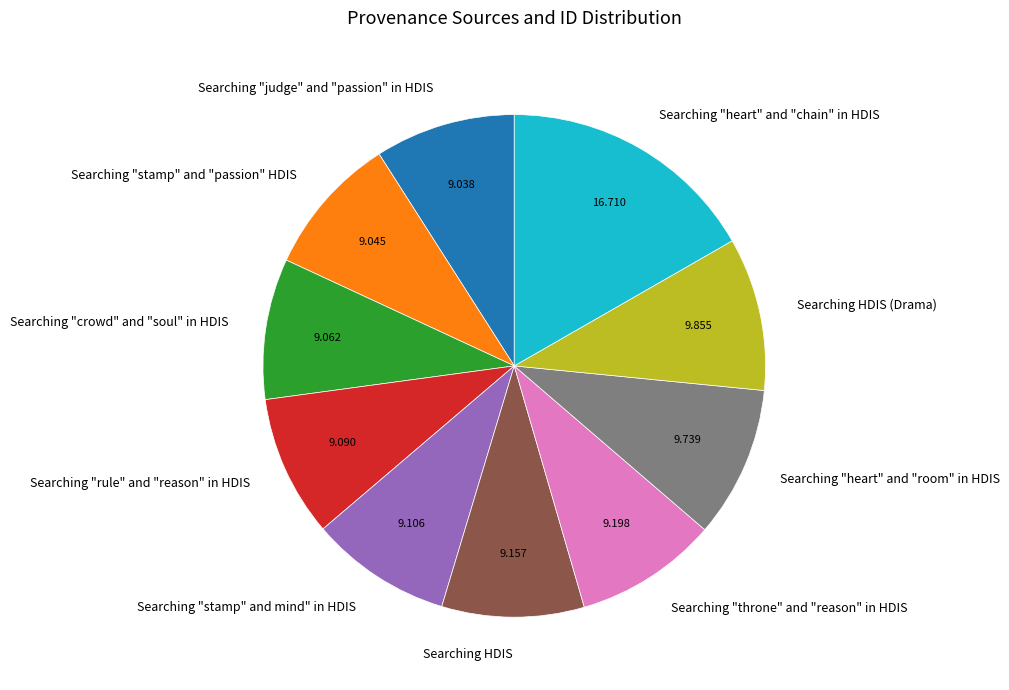

Does any single category account for the majority?

No